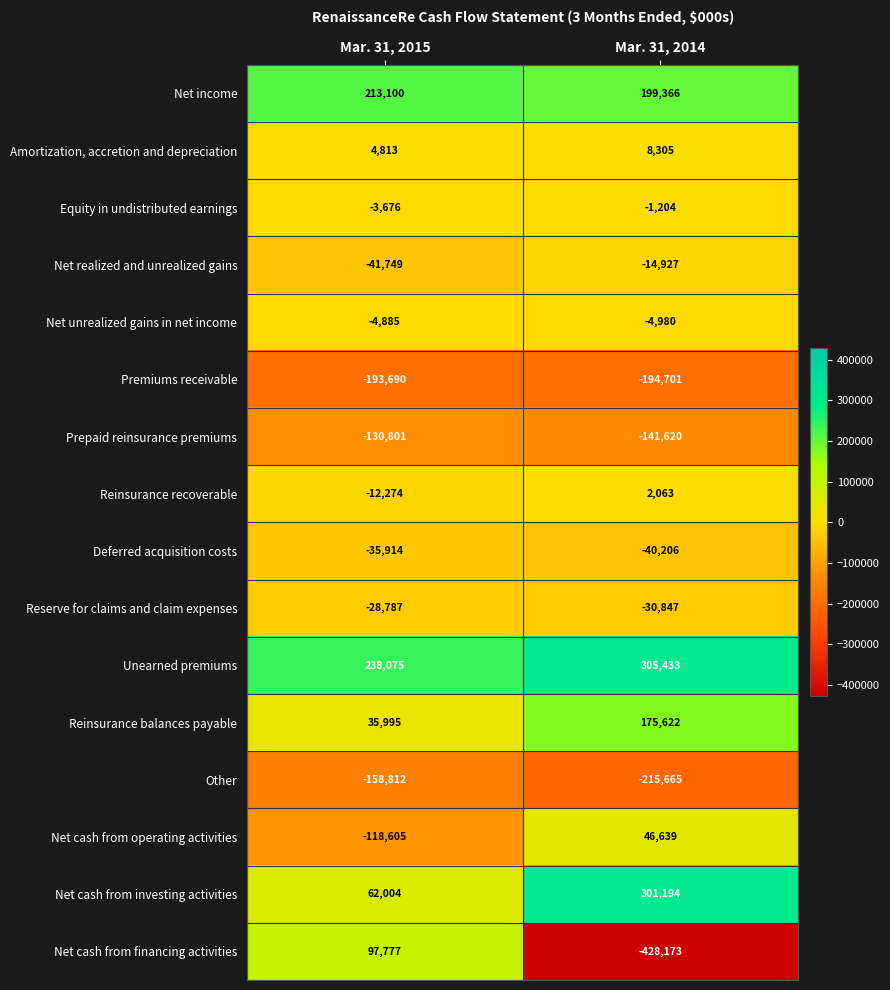

What is the average value of the Net income series?

206233